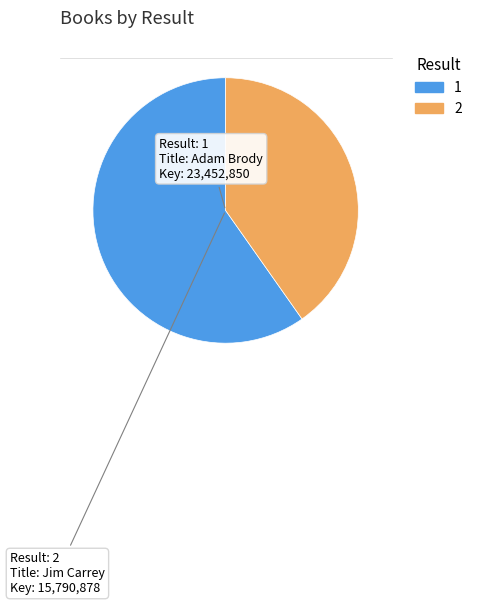

Is 1 the majority of the pie?

Yes